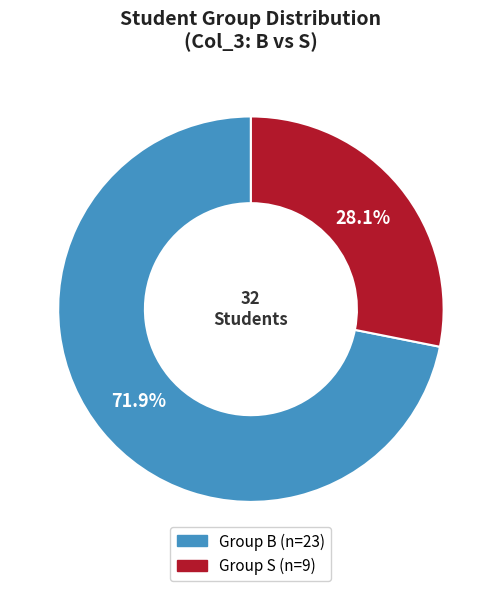

Does any single category account for the majority?

Yes